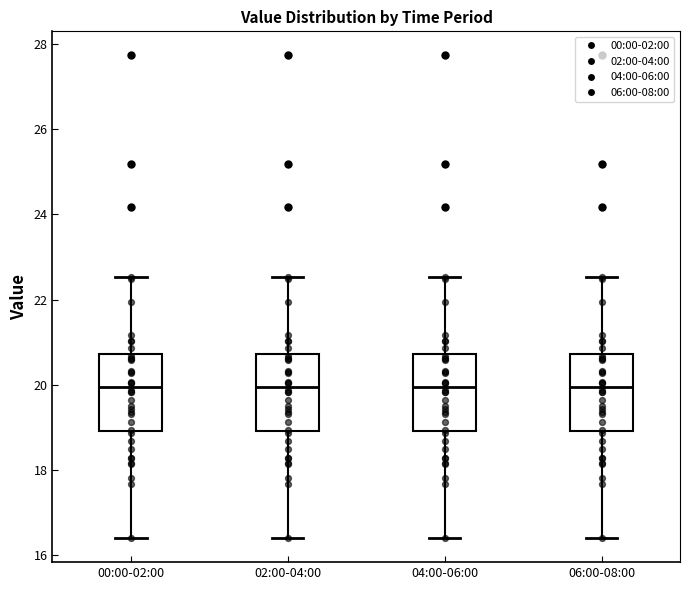

Reading left to right, read every box against the y-axis: the position of its median line, the range the box covers, and the ends of its whiskers. The values are not printed on the chart, so give them approximately, as read against the axis.

00:00-02:00: median 20.0, box 19.0 to 20.8, whiskers 16.4 to 22.6
02:00-04:00: median 20.0, box 19.0 to 20.8, whiskers 16.4 to 22.6
04:00-06:00: median 20.0, box 19.0 to 20.8, whiskers 16.4 to 22.6
06:00-08:00: median 20.0, box 19.0 to 20.8, whiskers 16.4 to 22.6